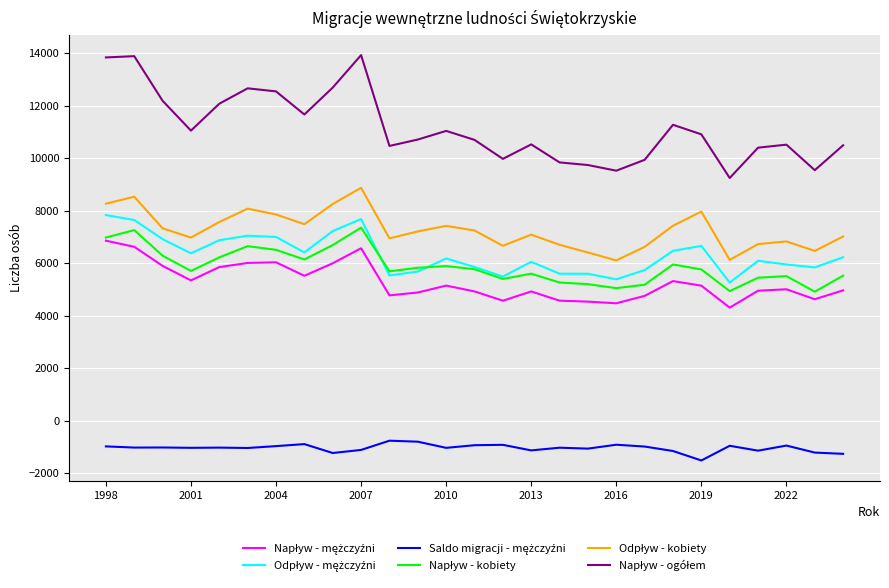

What is the maximum value shown in the chart?

13936